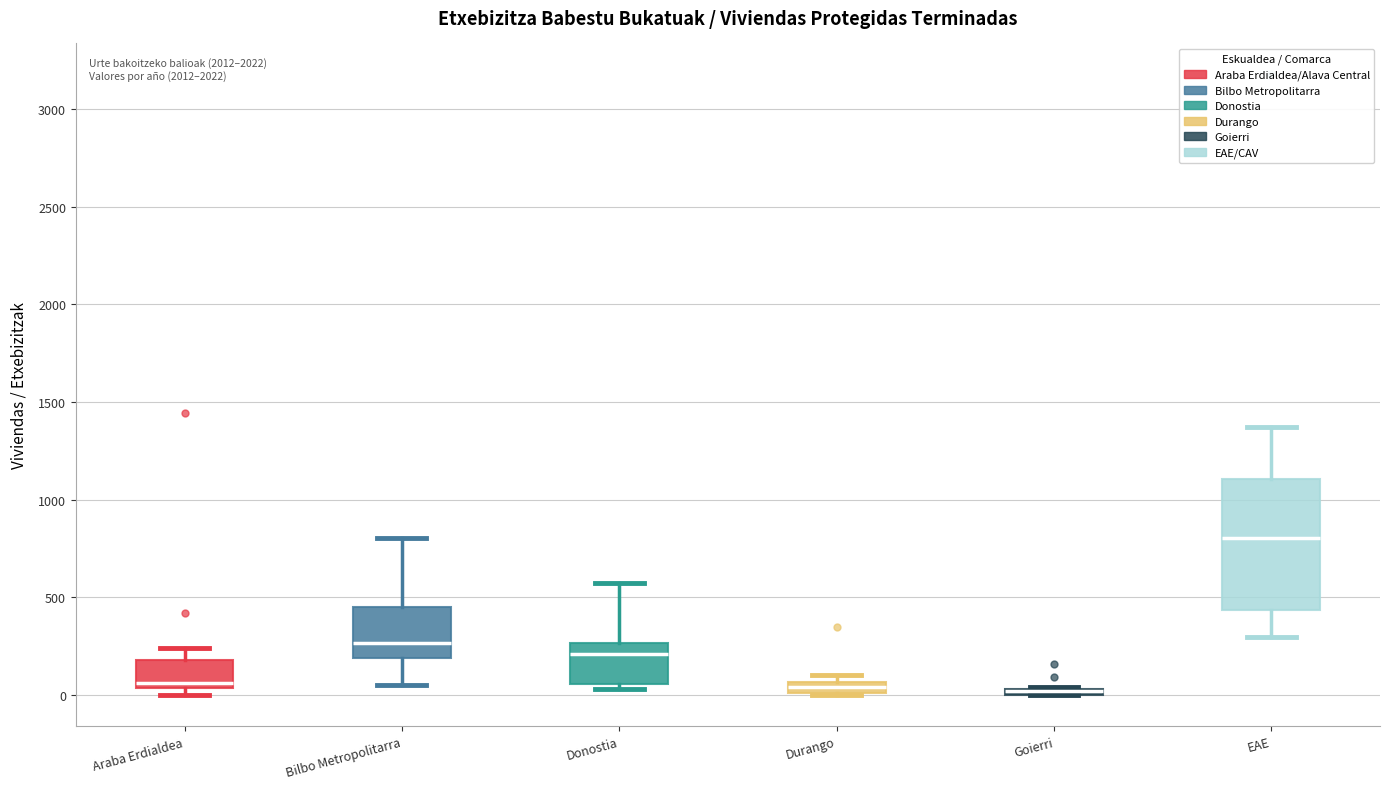

Where is the upper edge of the box for Durango on the y-axis? The values are not printed on the chart, so give them approximately, as read against the axis.

50